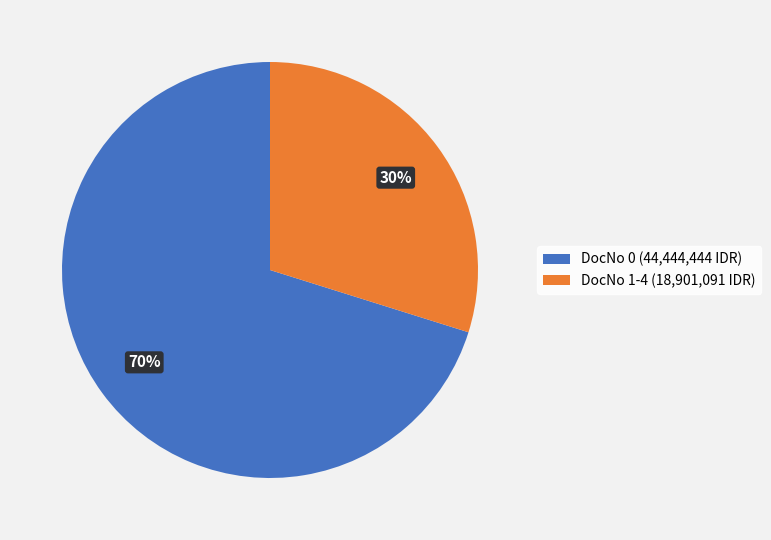

Is it true that DocNo 1-4 (18,901,091 IDR) is 30% of the pie?

True